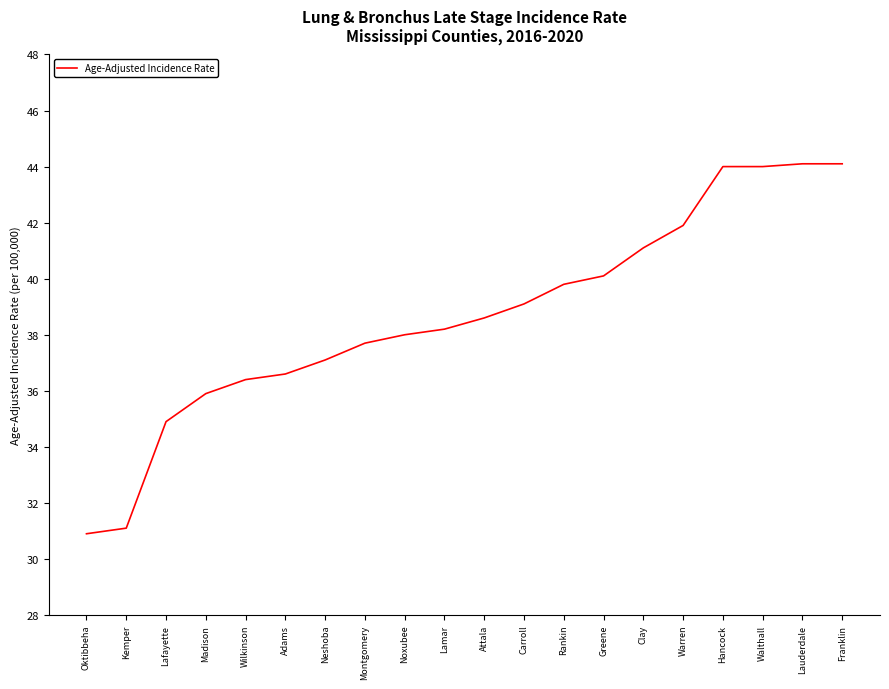

Reading left to right, what are all the values shown in this chart?

Oktibbeha=30.9	Kemper=31.1	Lafayette=34.9	Madison=35.9	Wilkinson=36.4	Adams=36.6	Neshoba=37.1	Montgomery=37.7	Noxubee=38.0	Lamar=38.2	Attala=38.6	Carroll=39.1	Rankin=39.8	Greene=40.1	Clay=41.1	Warren=41.9	Hancock=44.0	Walthall=44.0	Lauderdale=44.1	Franklin=44.1